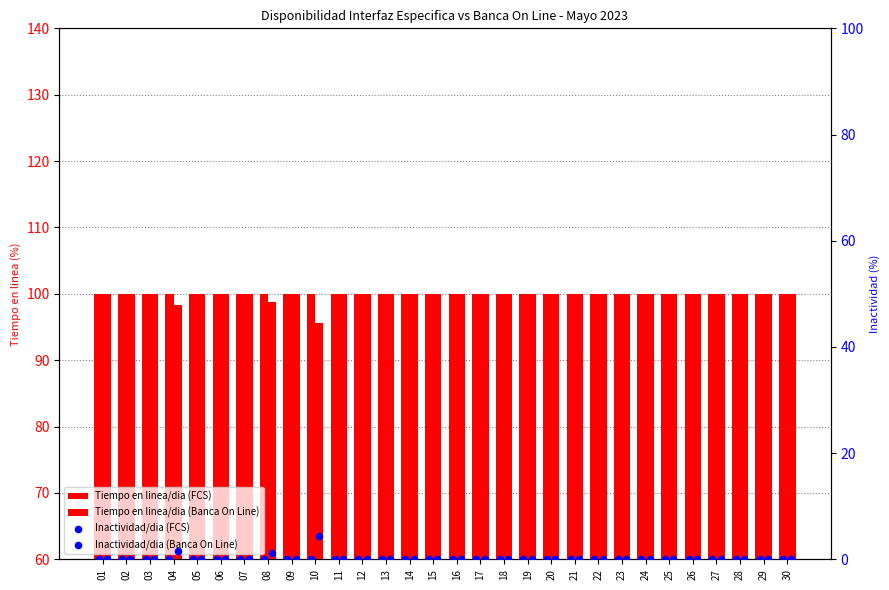

Is the value of Tiempo en linea/dia (FCS) at 10 greater than the value of Tiempo en linea/dia (Banca On Line) at 24?

No